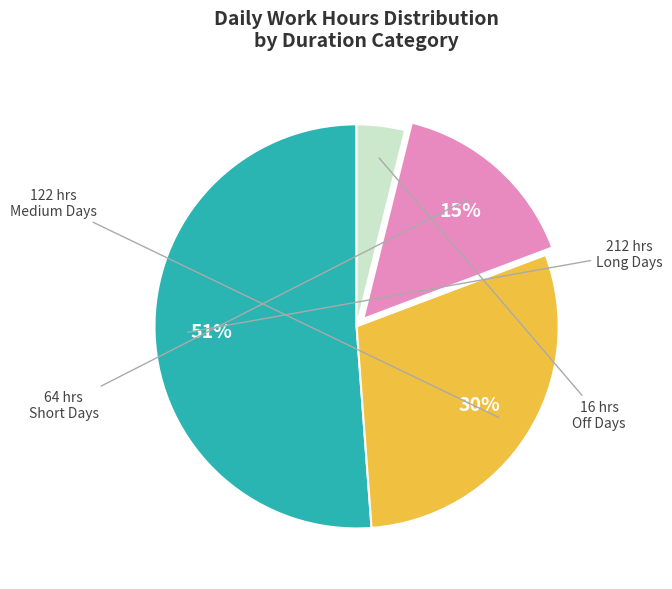

Is there a majority slice in this chart?

Yes